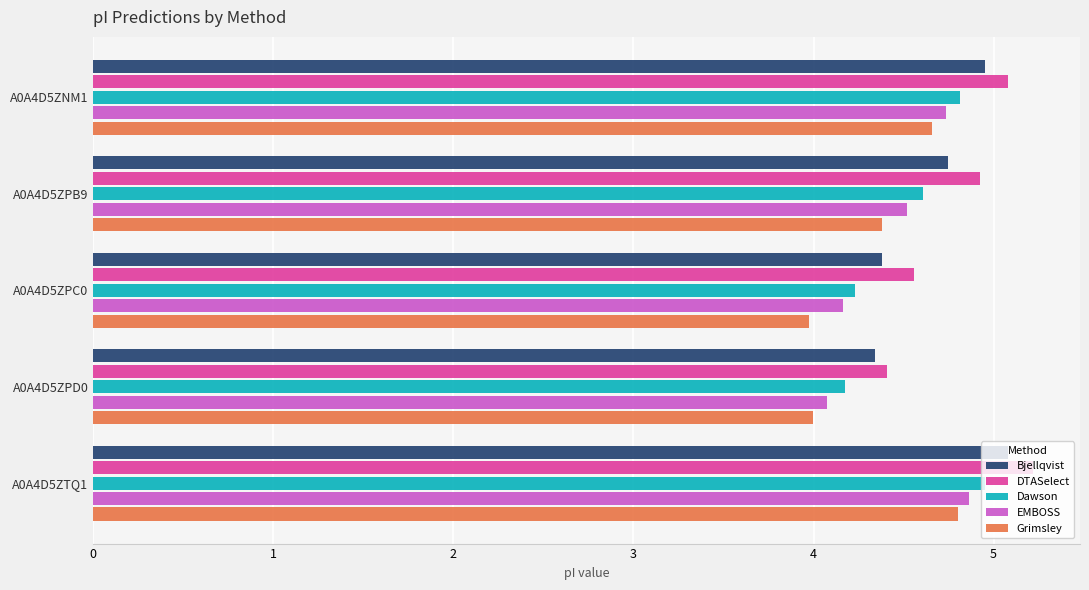

Is it true that Bjellqvist equals 7.0 at A0A4D5ZNM1?

False